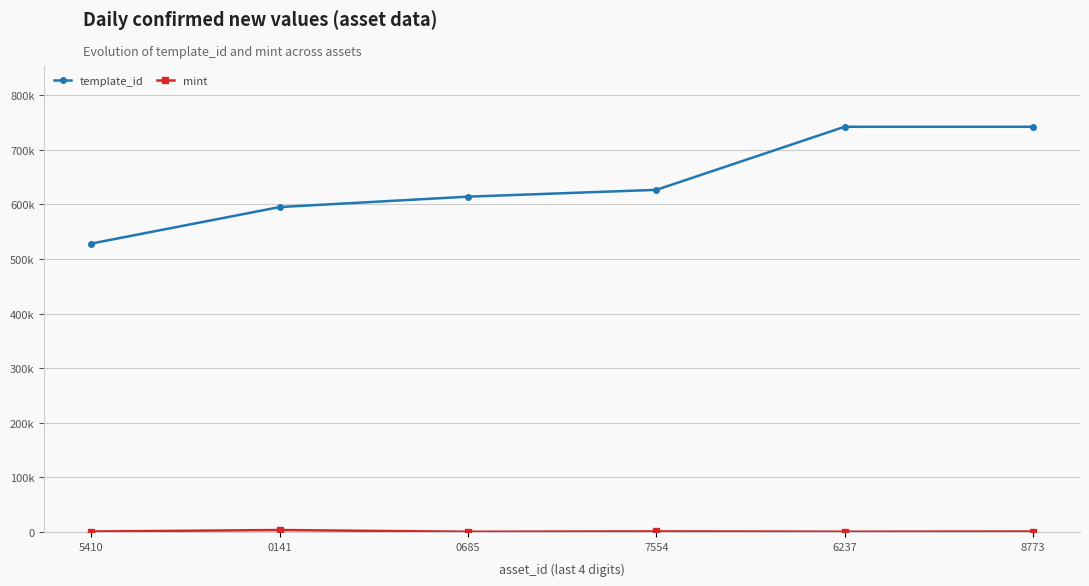

Does the chart have visible grid lines?

Yes